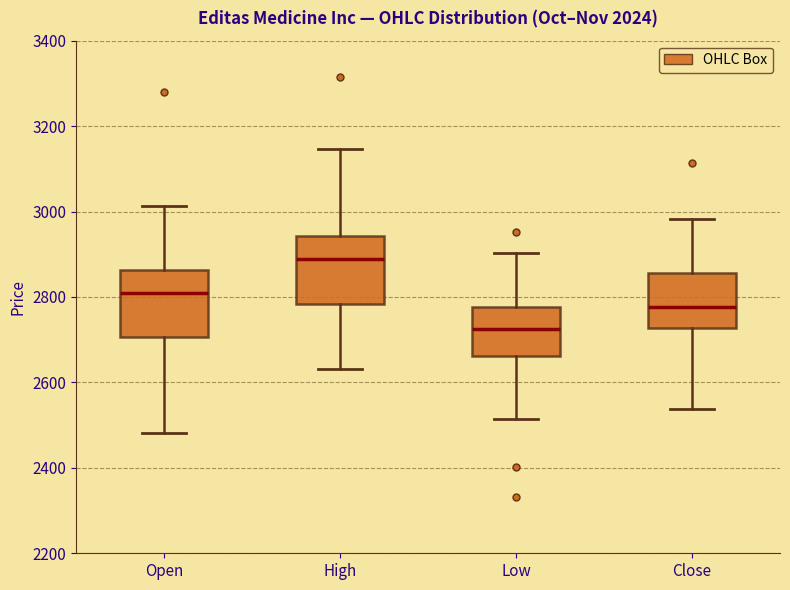

Which box has the lowest median line?

Low